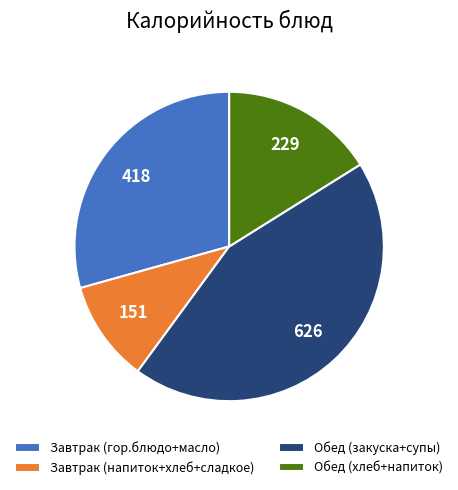

Which category has the biggest portion of the pie?

Обед (закуска+супы)